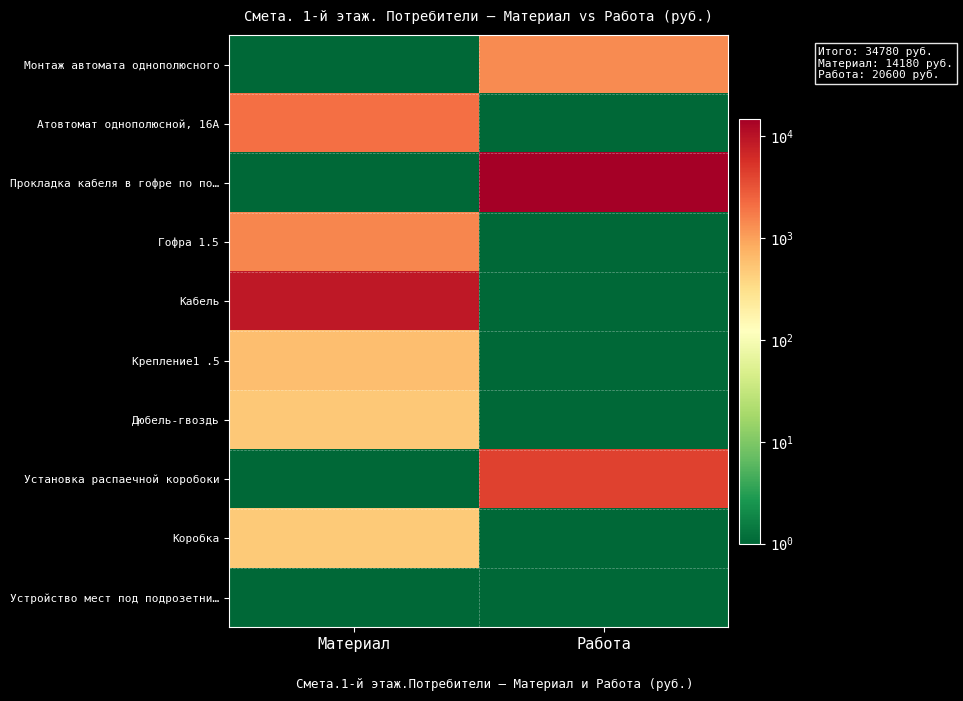

At which category is the sum across all series the highest?

Работа